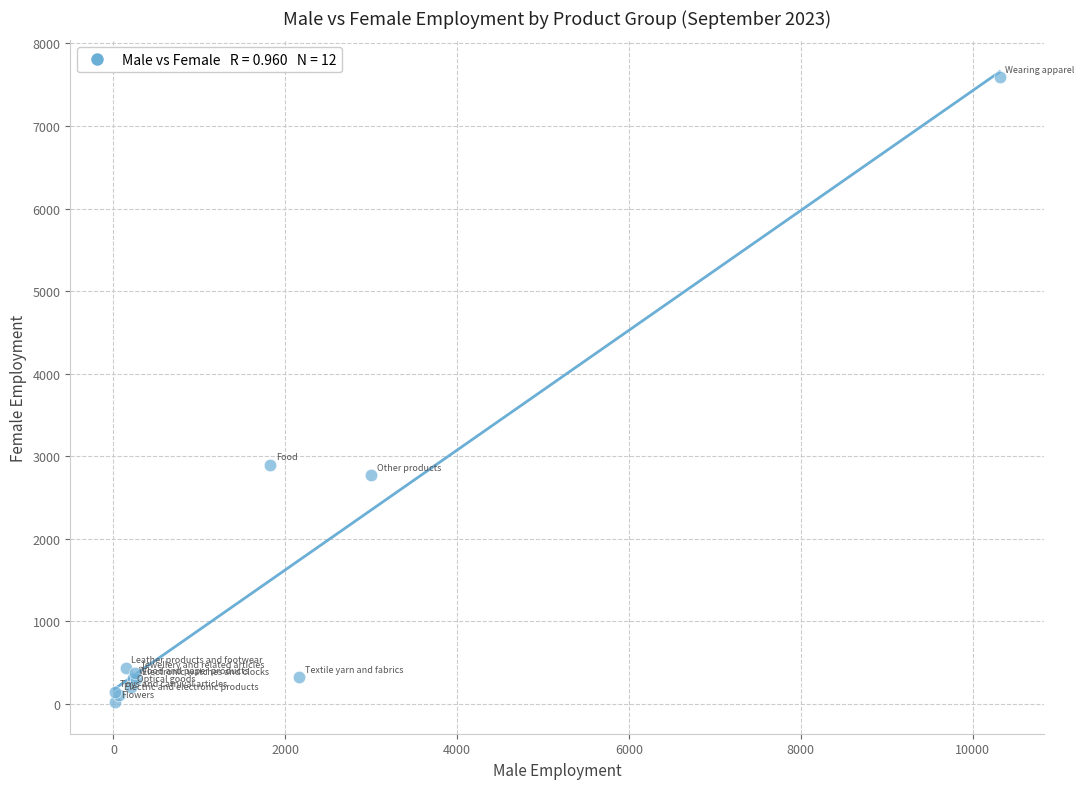

What Y value in the scatter plot is closest to 3804?

2899